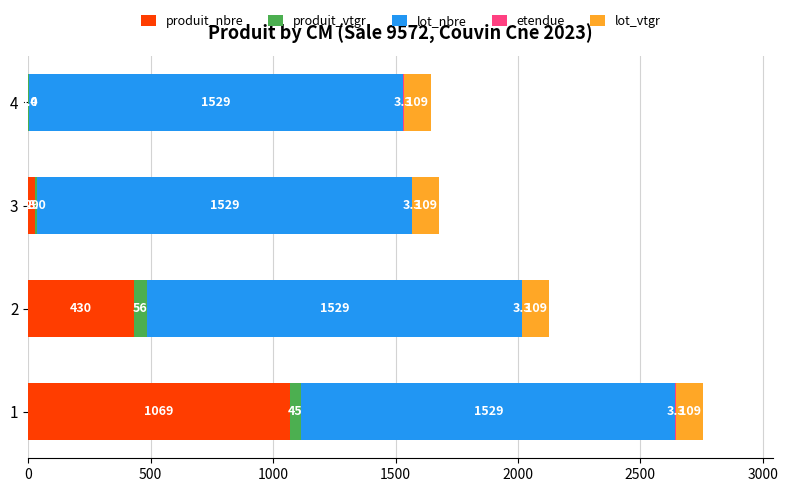

How many data points does each series have?

4